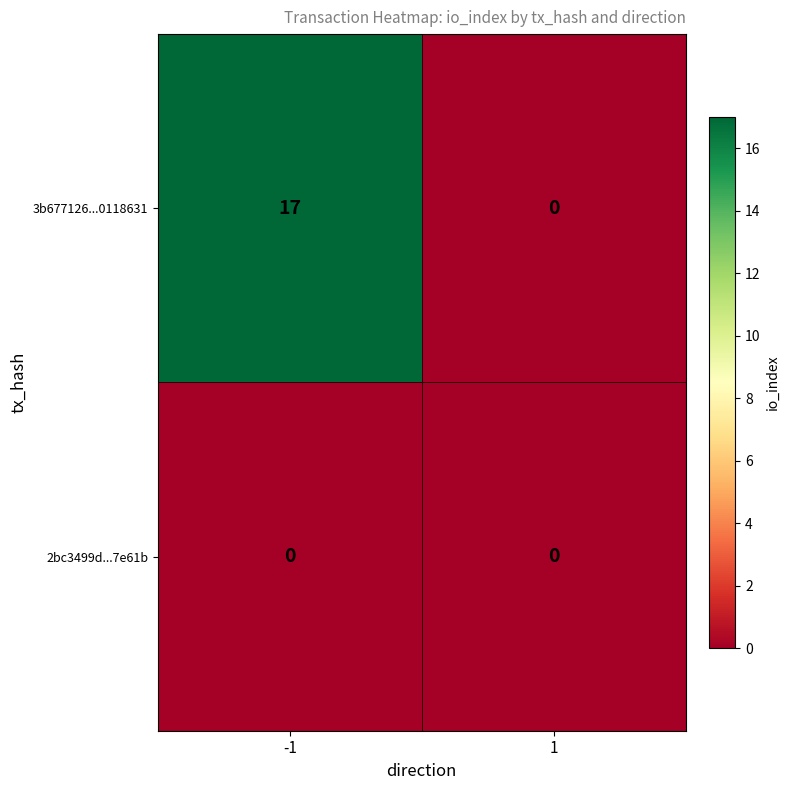

Rank the series by their maximum value, from highest to lowest.

3b677126...0118631, 2bc3499d...7e61b